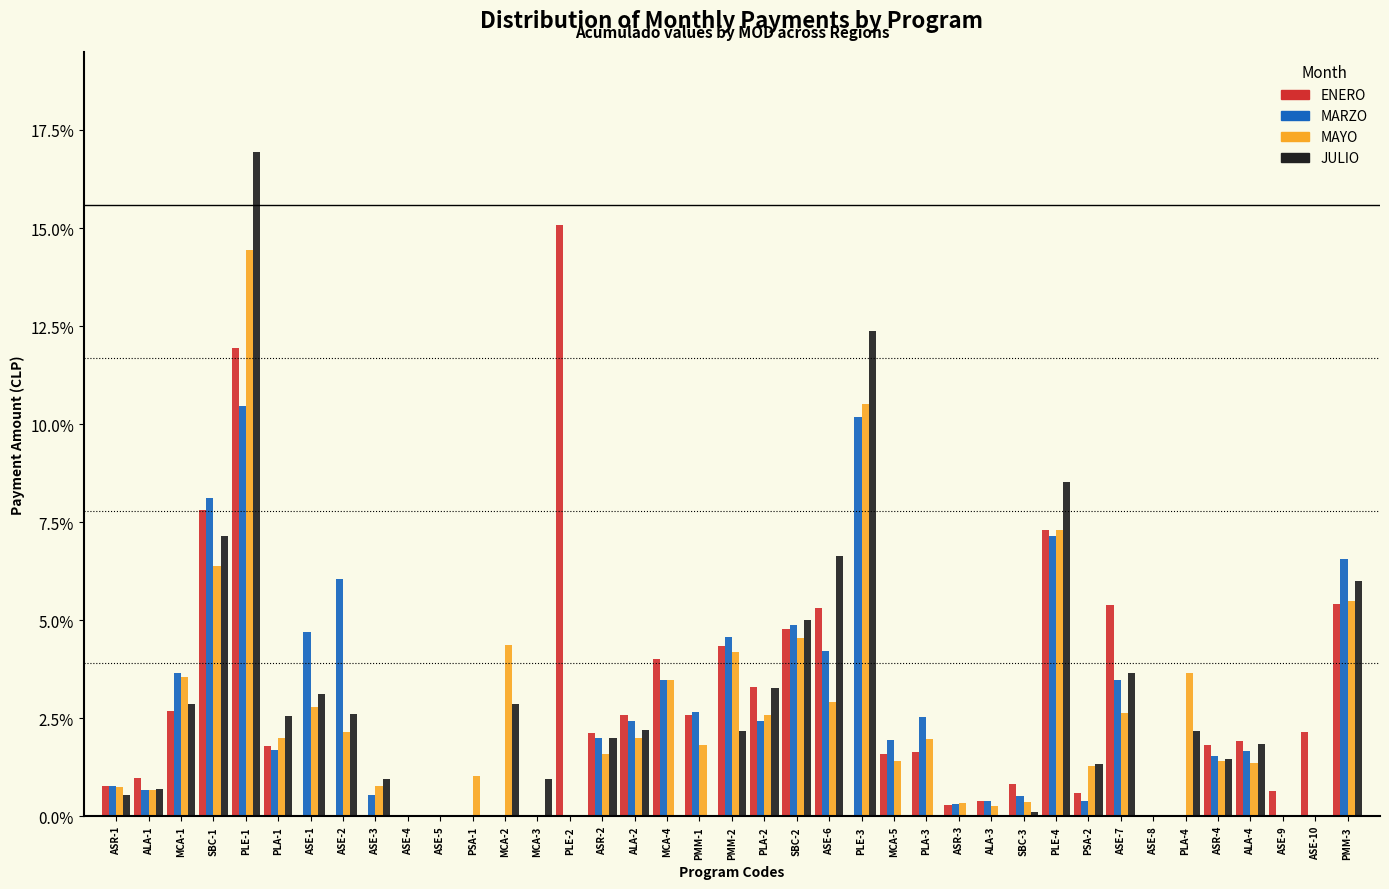

At which label does JULIO reach its peak?

PLE-1